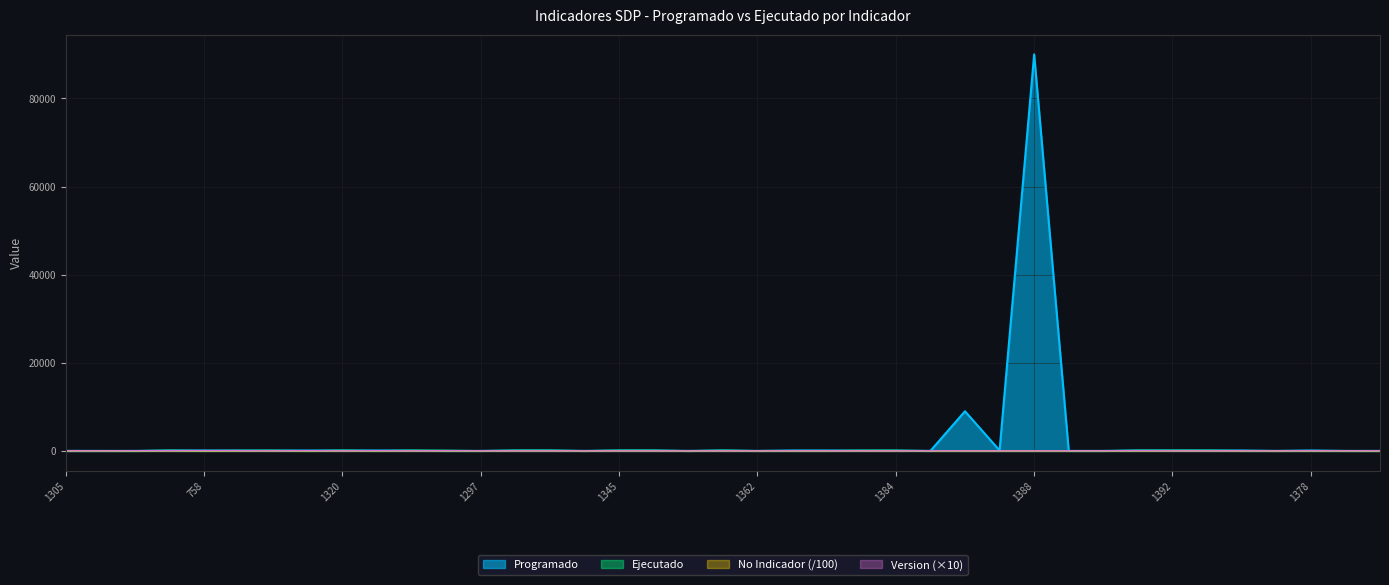

Which series ends up on top after the final intersection of No Indicador and Version?

Version